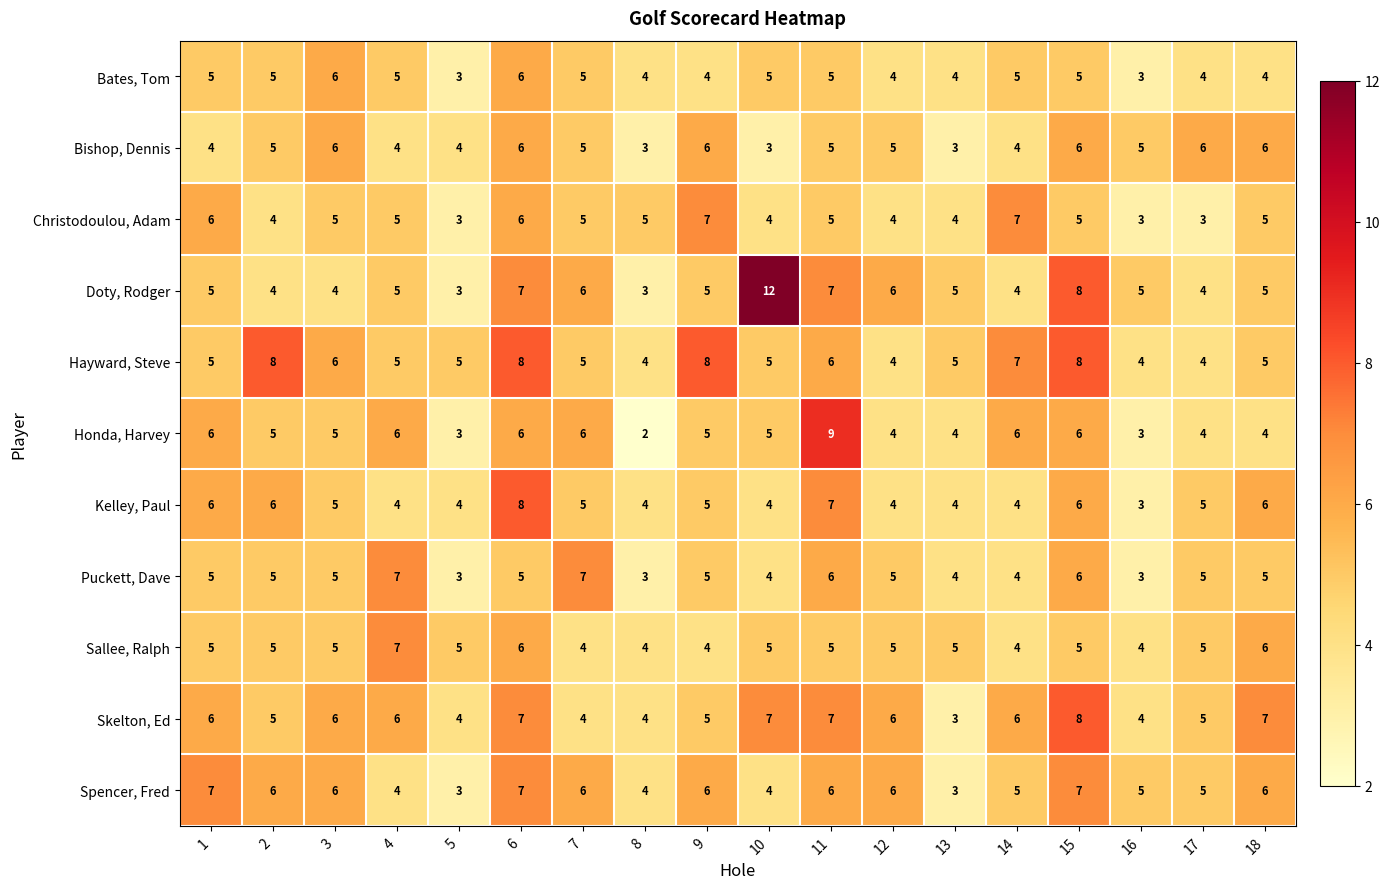

How many distinct data groups are displayed?

11